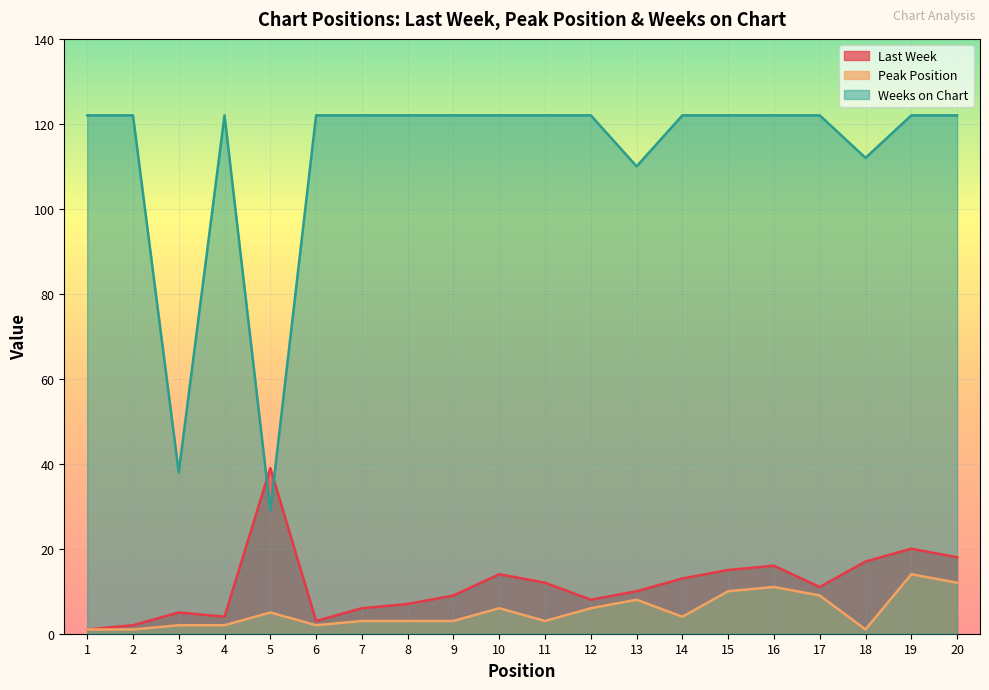

Reading left to right, extract all data points from this chart.

Last Week: 1=1	2=2	3=5	4=4	5=39	6=3	7=6	8=7	9=9	10=14	11=12	12=8	13=10	14=13	15=15	16=16	17=11	18=17	19=20	20=18
Peak Position: 1=1	2=1	3=2	4=2	5=5	6=2	7=3	8=3	9=3	10=6	11=3	12=6	13=8	14=4	15=10	16=11	17=9	18=1	19=14	20=12
Weeks on Chart: 1=122	2=122	3=38	4=122	5=29	6=122	7=122	8=122	9=122	10=122	11=122	12=122	13=110	14=122	15=122	16=122	17=122	18=112	19=122	20=122